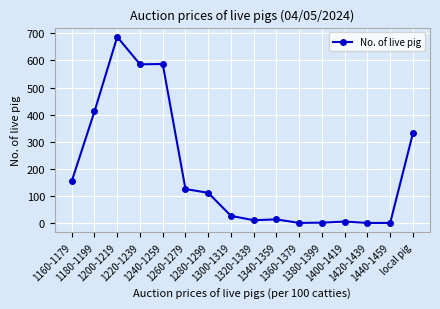

What is the value of the 1st point from the left?

155